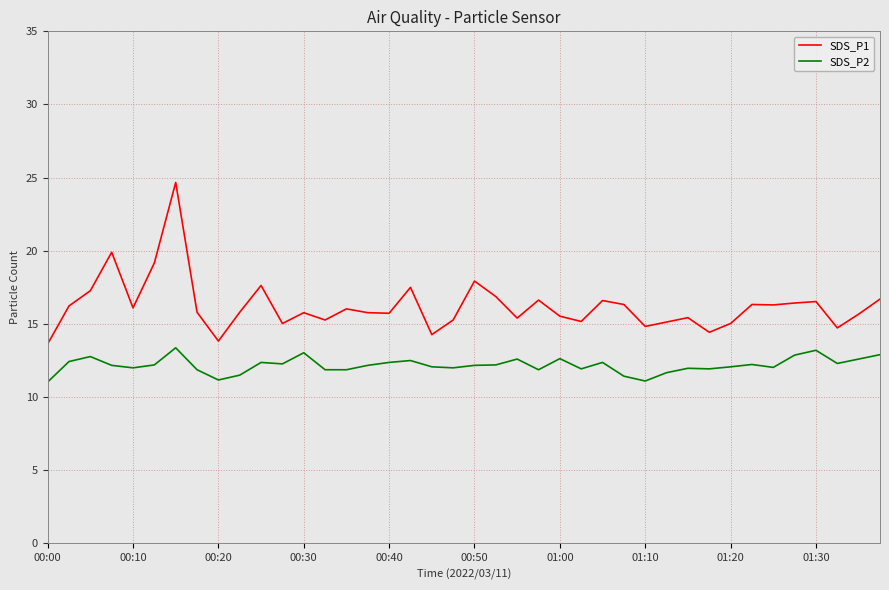

Which series has the largest total across all categories?

SDS_P1